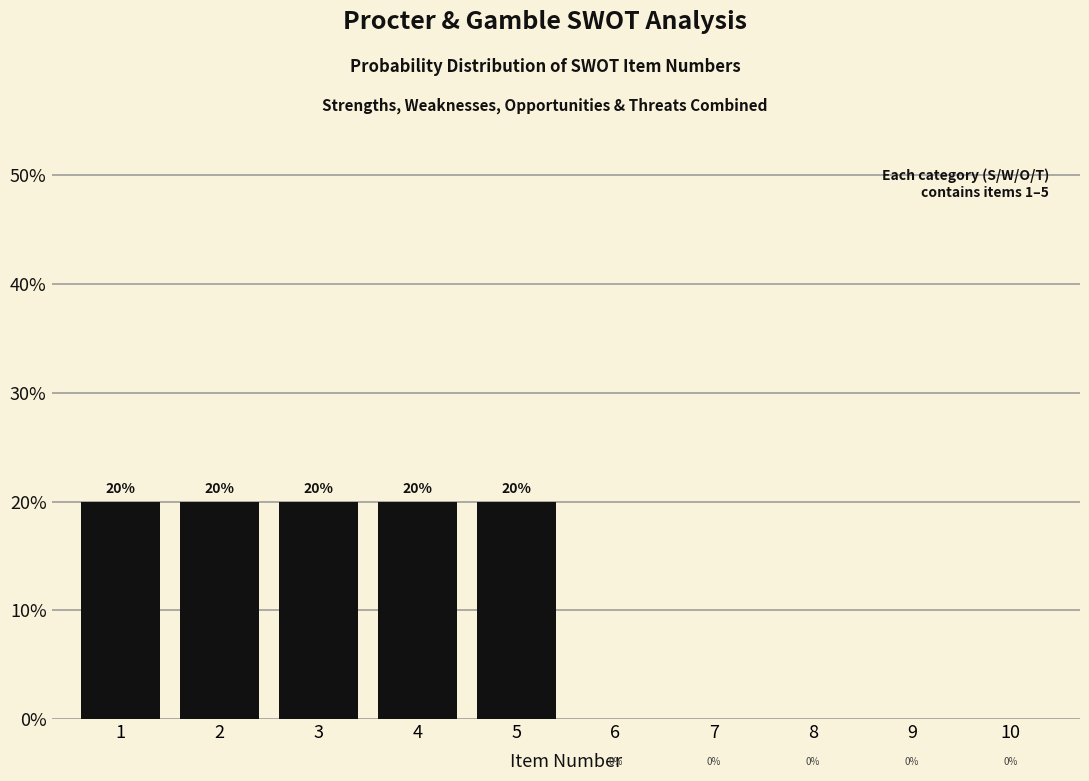

Reading left to right, transcribe this chart: for each bar, give the range it covers on the x-axis and its height.

0.5 to 1.5: 20
1.5 to 2.5: 20
2.5 to 3.5: 20
3.5 to 4.5: 20
4.5 to 5.5: 20
5.5 to 6.5: 0
6.5 to 7.5: 0
7.5 to 8.5: 0
8.5 to 9.5: 0
9.5 to 10.5: 0